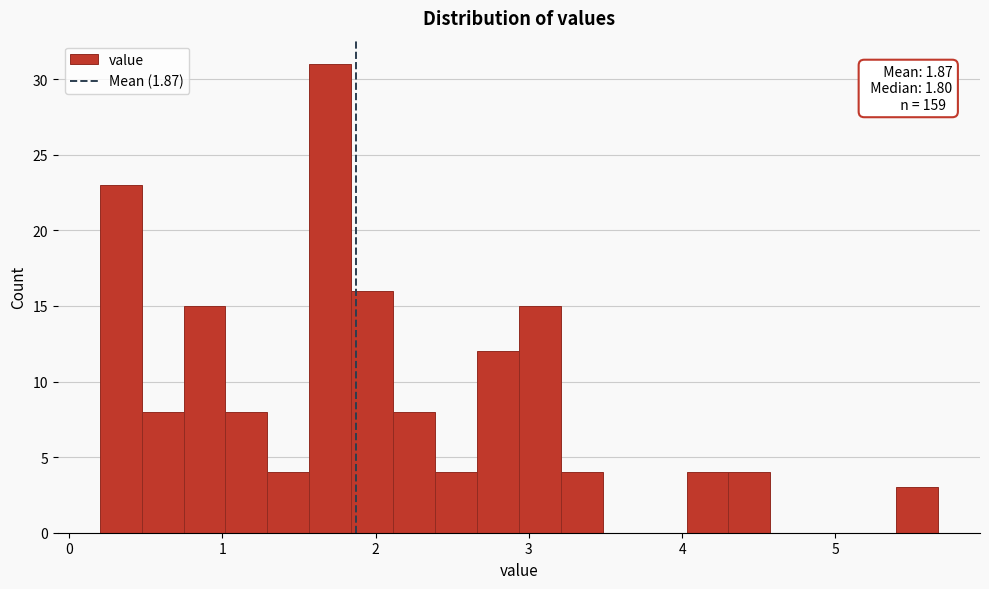

Read against the x-axis, roughly where is the centre of the tallest bar?

1.7